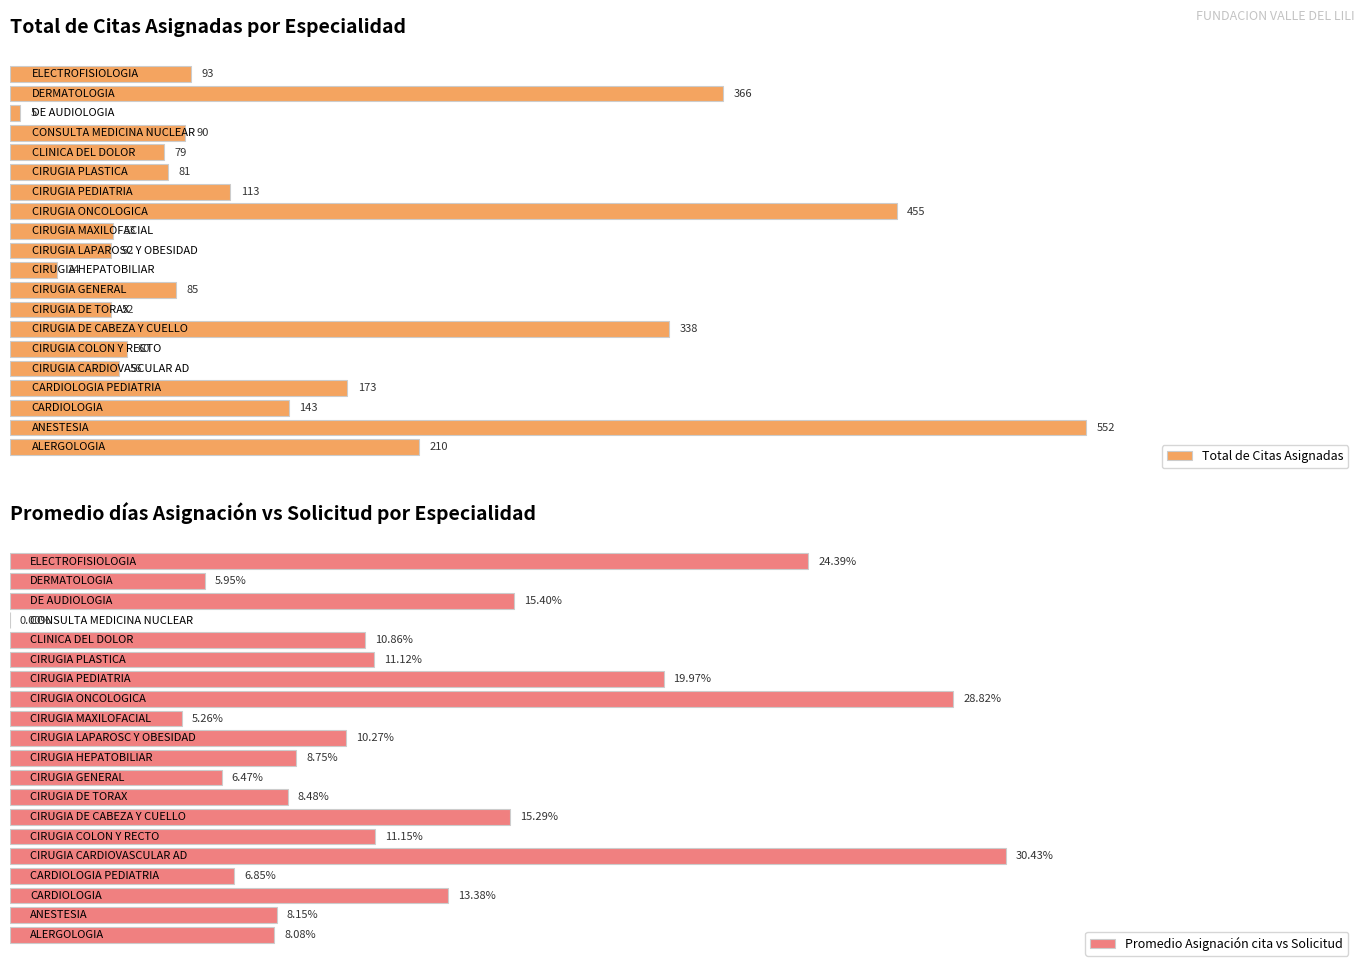

The value of Total de Citas Asignadas at 3 is 173.0. True or false?

True